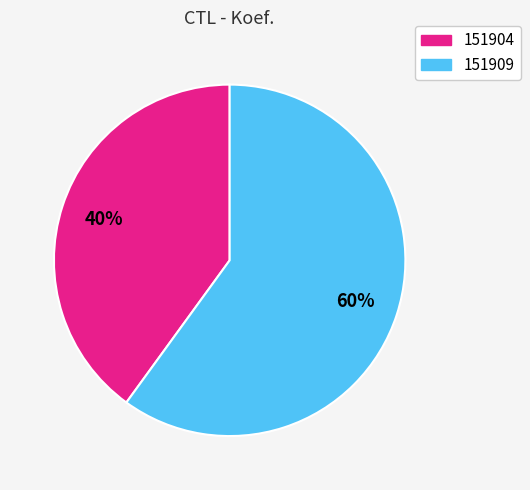

What is the smallest slice in the pie chart?

151904